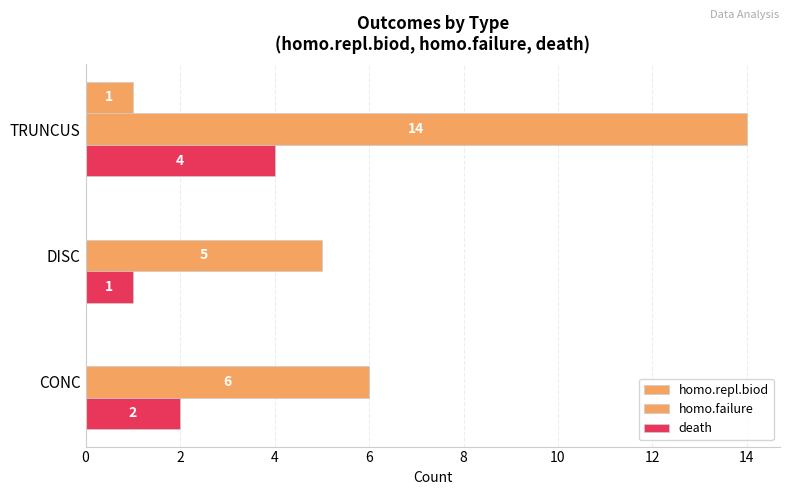

What is the maximum value for death?

4